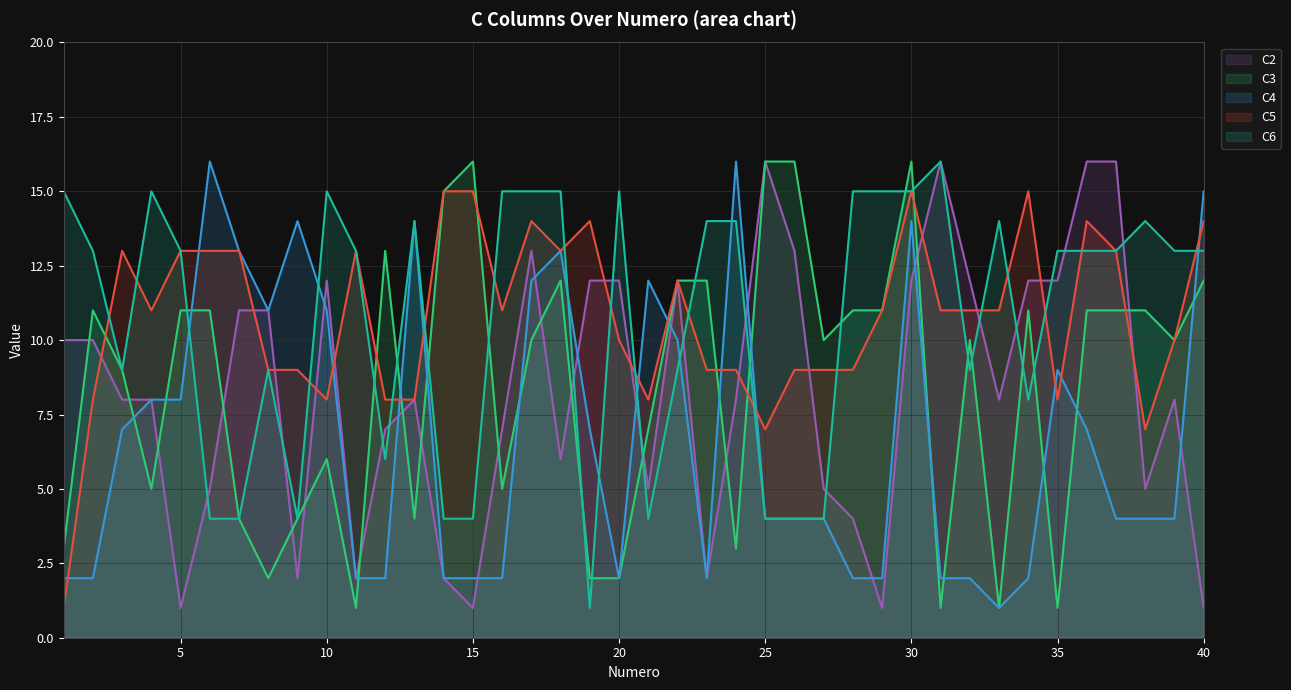

In C6, how many points are higher than both neighbors (excluding endpoints)?

8